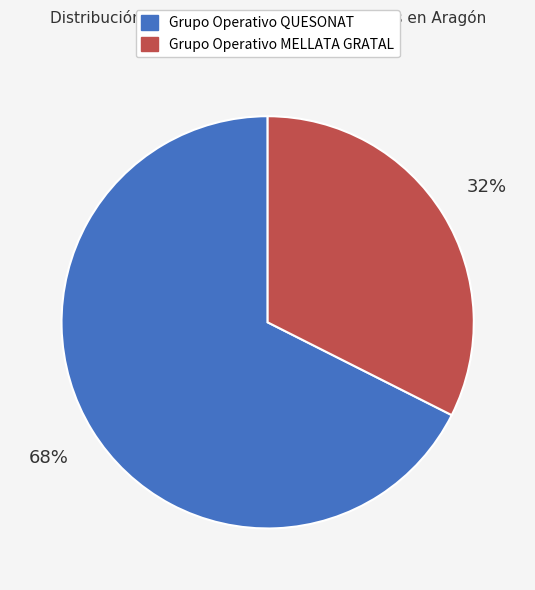

The Grupo Operativo MELLATA GRATAL slice represents 24% of the pie. True or false?

False